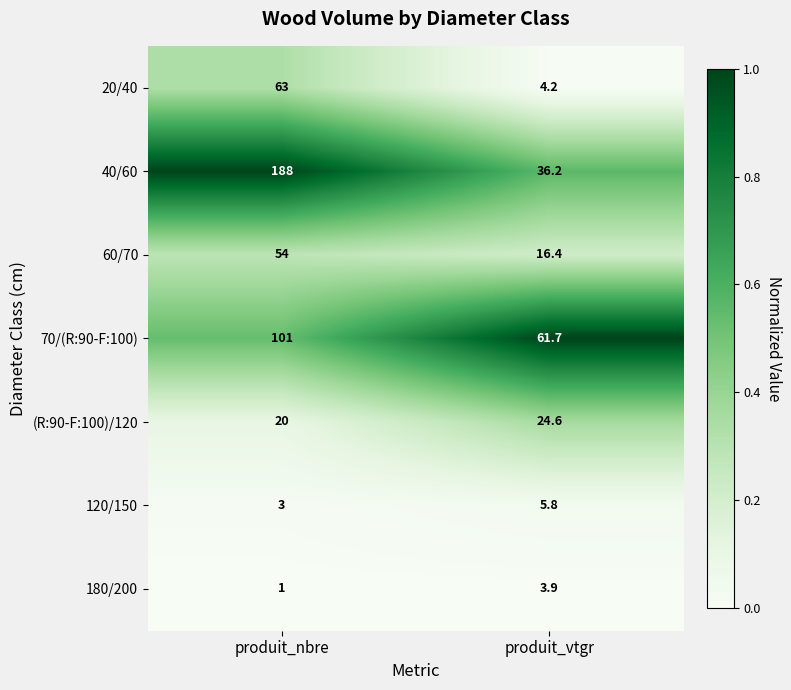

At which category does the chart reach its minimum across all series?

produit_nbre